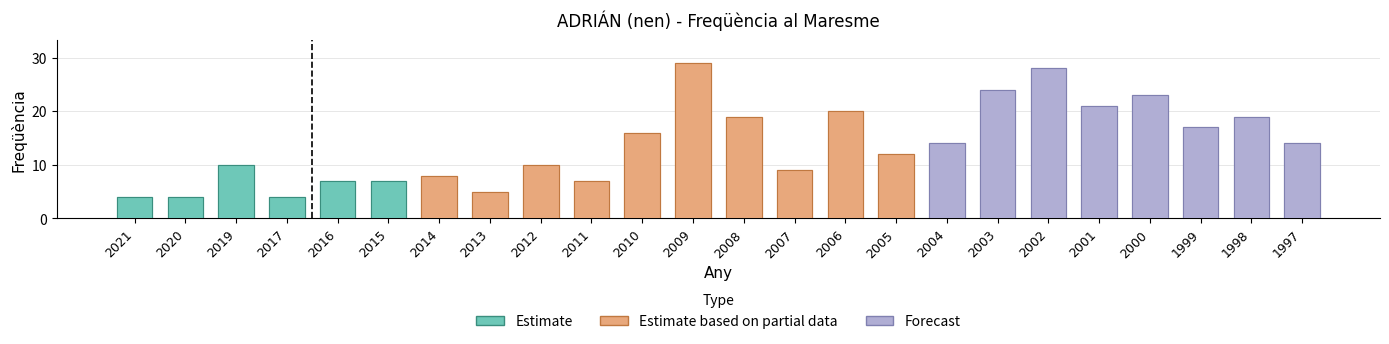

What is the difference between the values at 2016 and 2001?

14